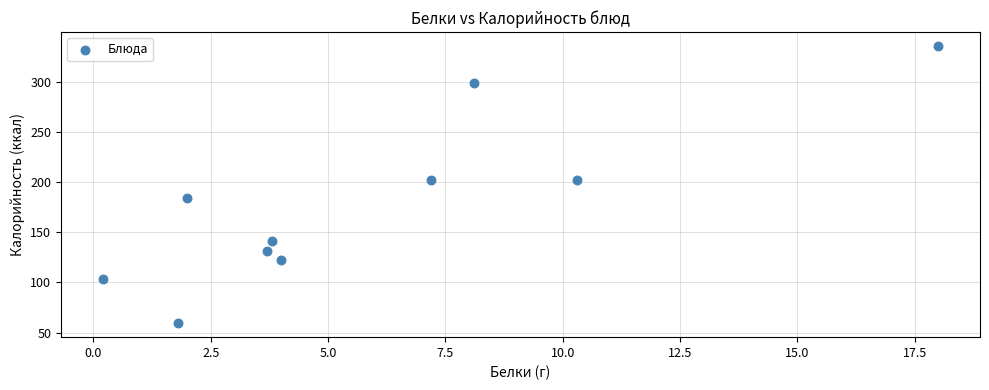

What is the range of X values (max minus min)?

17.8